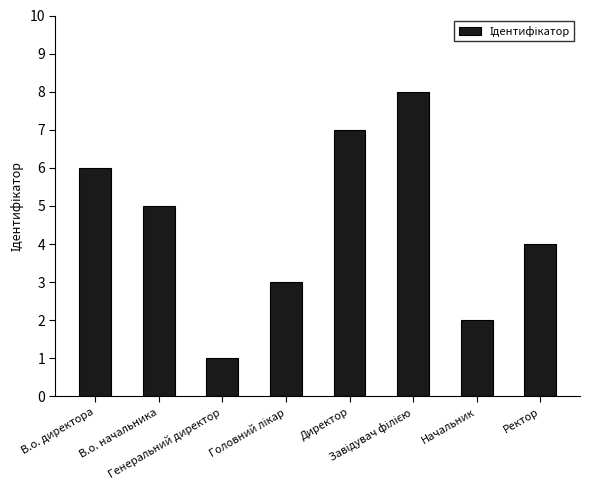

What is the maximum value shown in the chart?

8